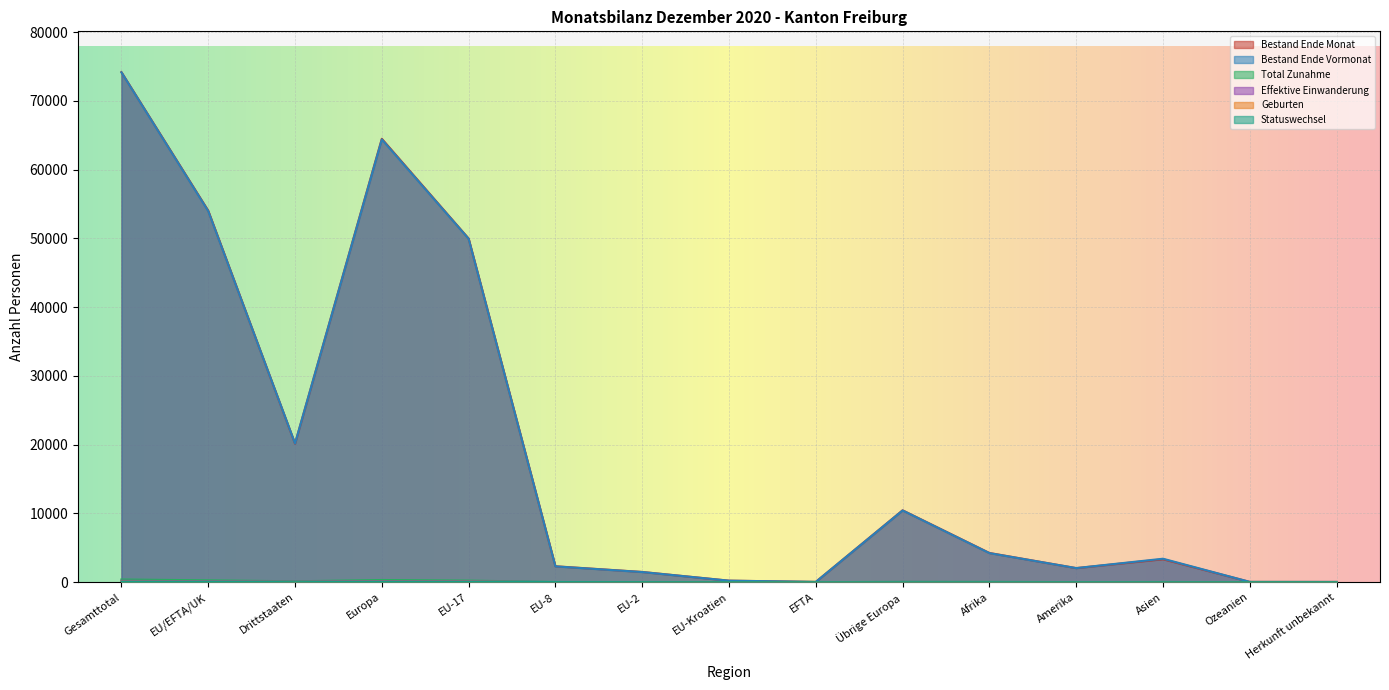

What is the sum of all Effektive Einwanderung values?

769